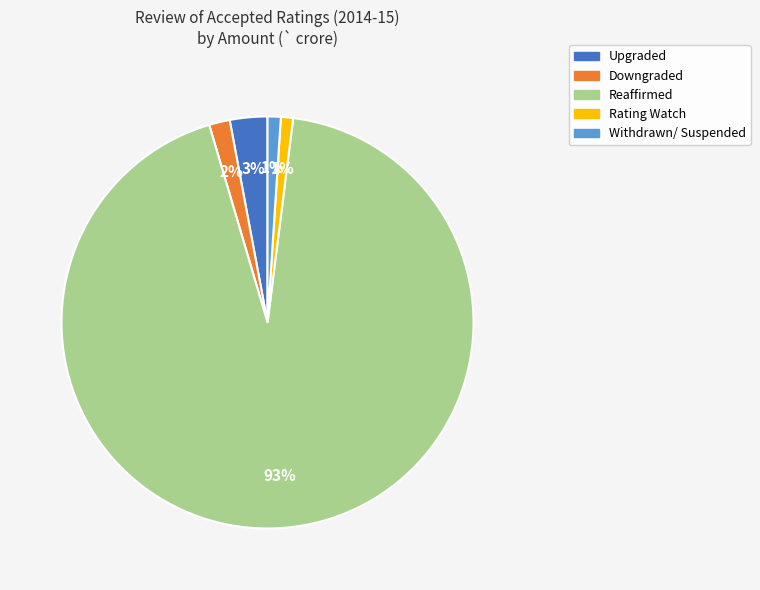

The Reaffirmed slice represents 99% of the pie. True or false?

False